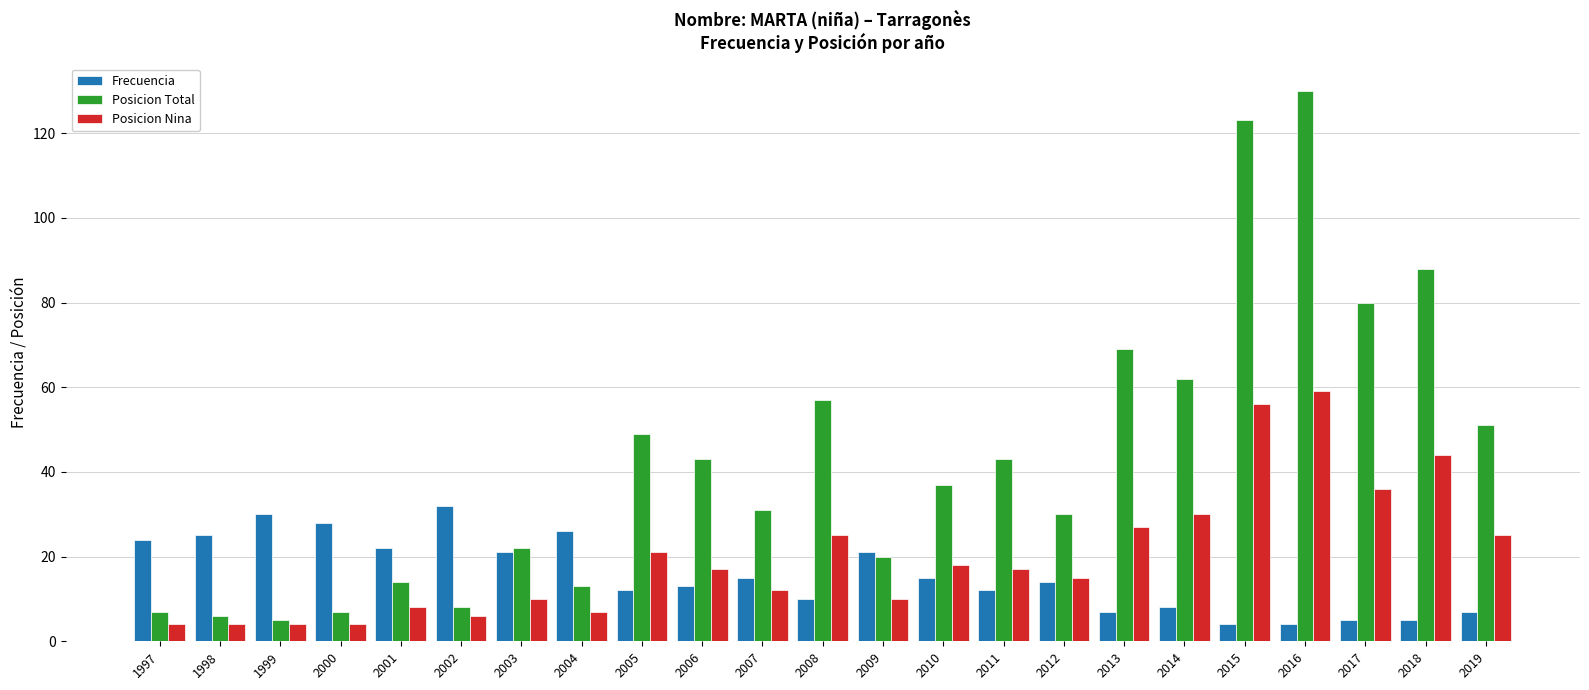

Which series has the largest total across all categories?

Posicion Total